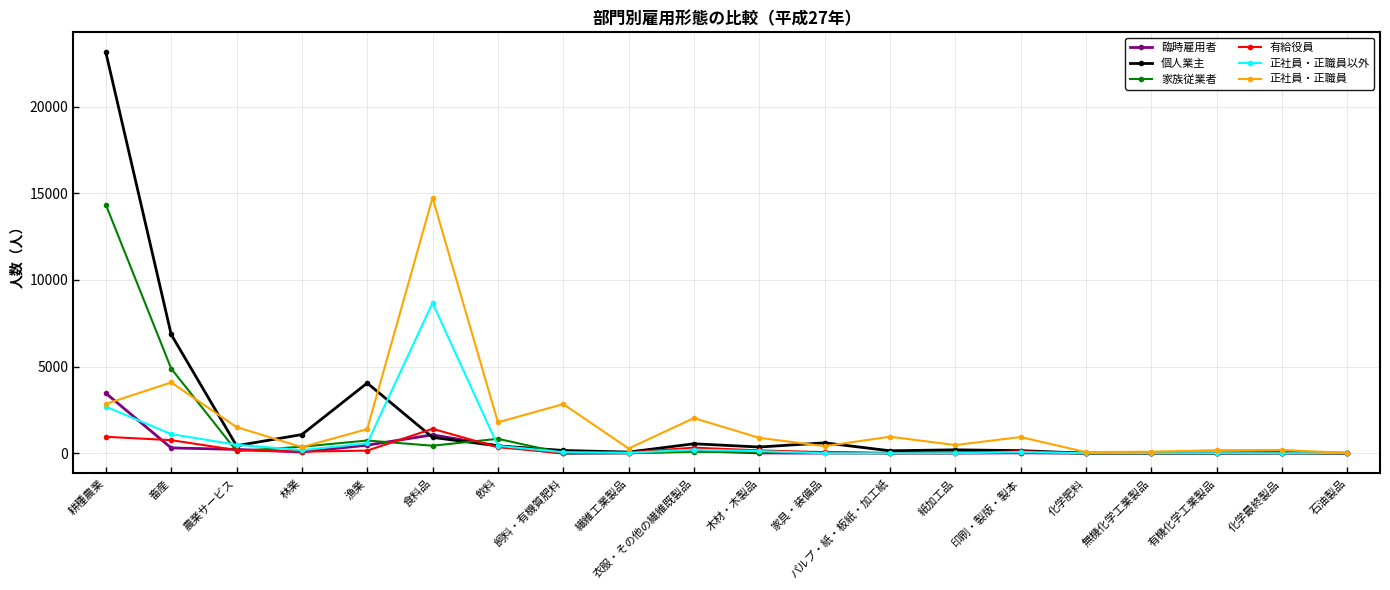

What is the sum of all 臨時雇用者 values?

6277